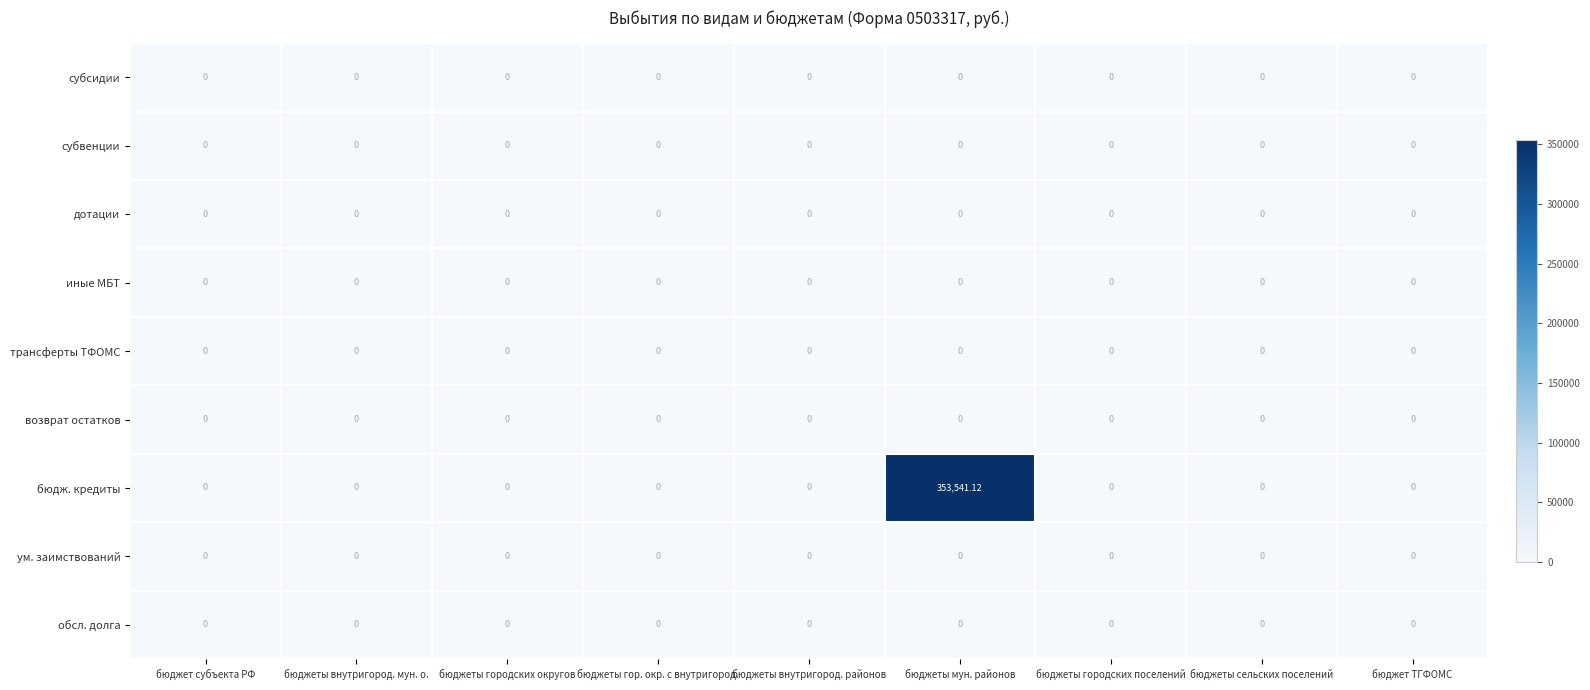

Which series has the widest spread of values?

бюдж. кредиты